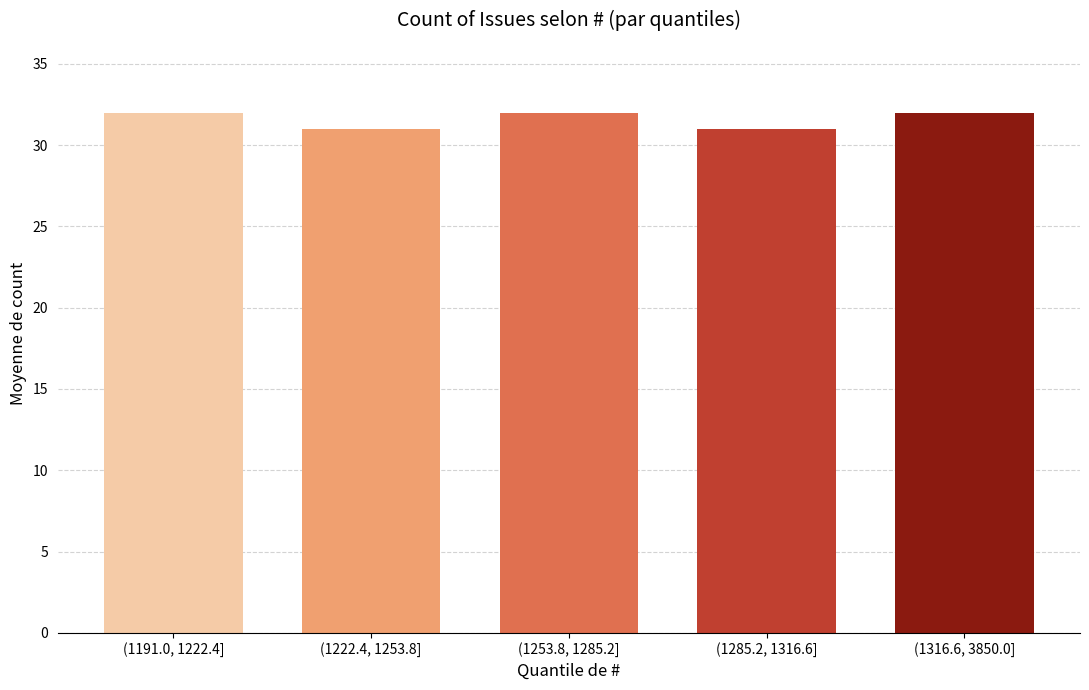

Reading right to left, what are all the values shown in this chart?

32	31	32	31	32